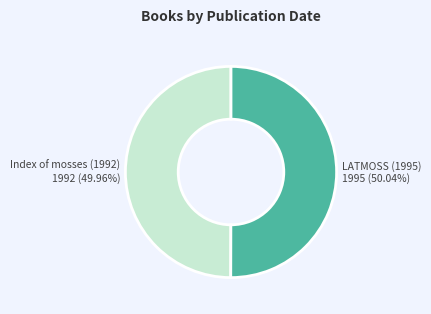

Approximately how many times larger is the value at Index of mosses (1992) compared to LATMOSS (1995)?

1.0